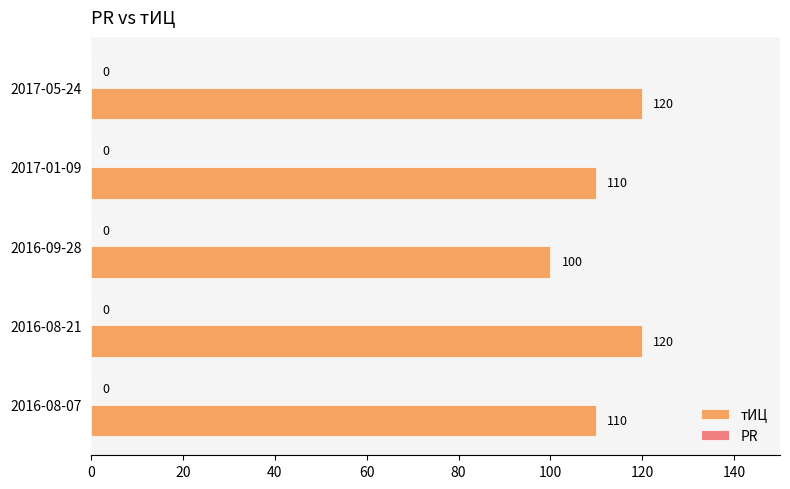

Reading bottom to top, transcribe all the data shown in this chart.

2016-08-07=110	2016-08-21=120	2016-09-28=100	2017-01-09=110	2017-05-24=120